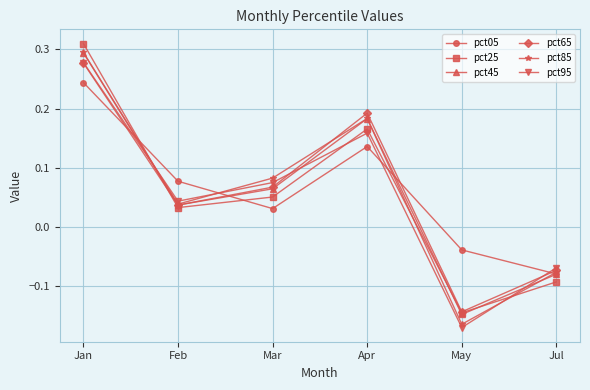

What is the sum of all pct85 values?

0.4